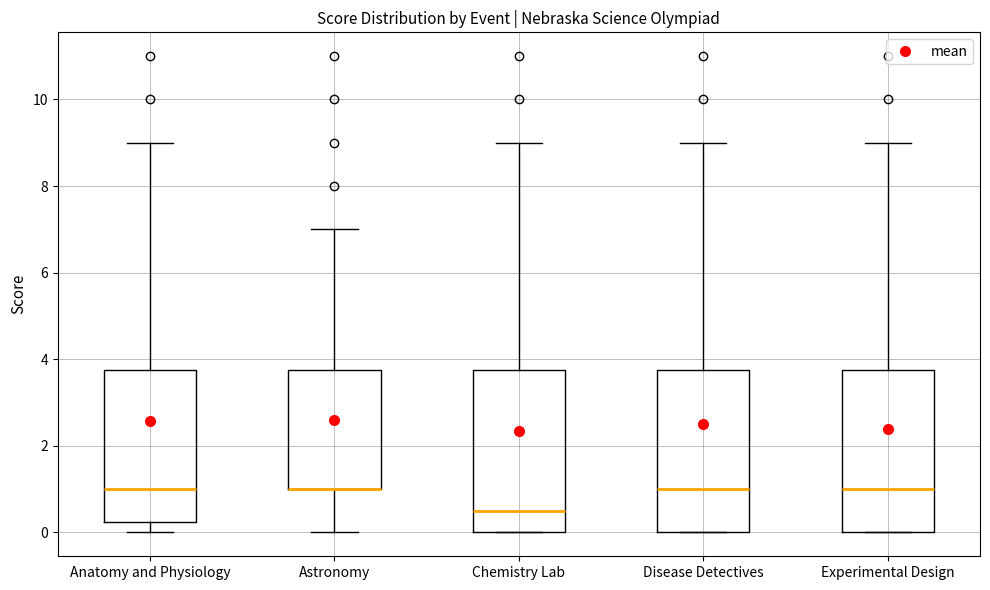

Reading left to right, read every box against the y-axis: the position of its median line, the range the box covers, and the ends of its whiskers. The values are not printed on the chart, so give them approximately, as read against the axis.

Anatomy and Physiology: median 1.0, box 0.2 to 3.8, whiskers 0.0 to 9.0
Astronomy: median 1.0 (drawn on the box's lower edge), box 1.0 to 3.8, whiskers 0.0 to 7.0
Chemistry Lab: median 0.6, box 0.0 to 3.8, whiskers 0.0 to 9.0
Disease Detectives: median 1.0, box 0.0 to 3.8, whiskers 0.0 to 9.0
Experimental Design: median 1.0, box 0.0 to 3.8, whiskers 0.0 to 9.0